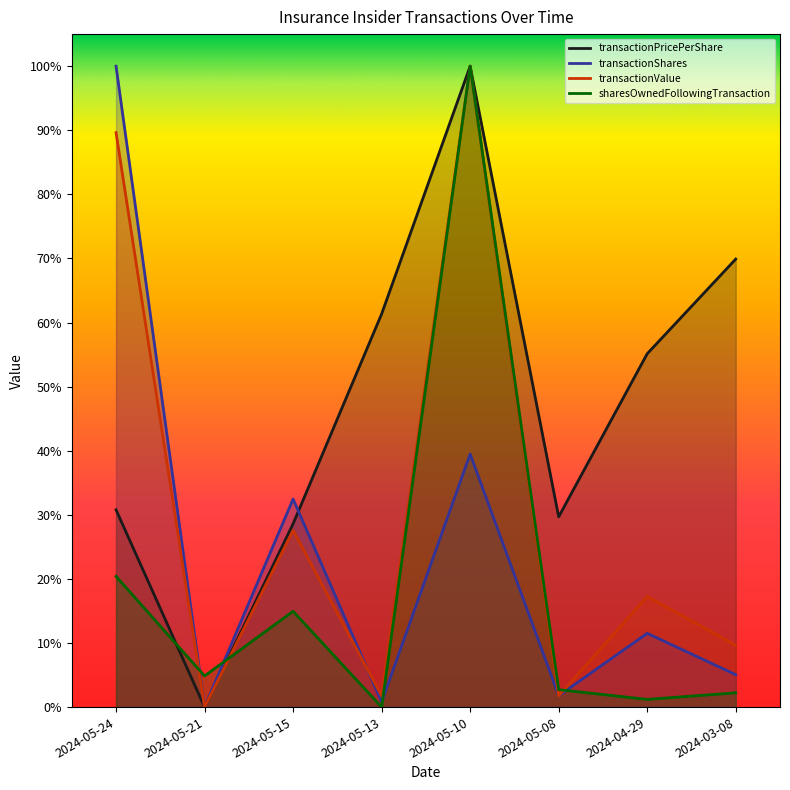

Which series has the largest range (max minus min)?

transactionPricePerShare